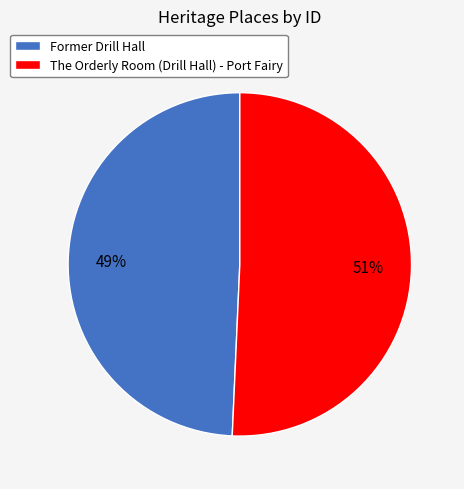

What percentage is the The Orderly Room (Drill Hall) - Port Fairy slice, to the nearest percent?

51%